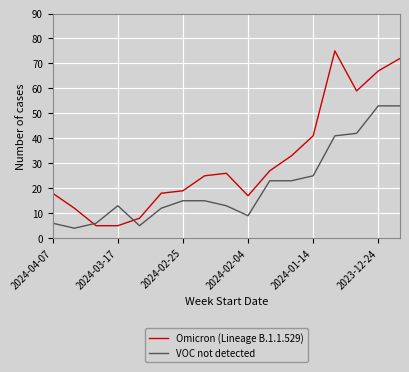

What is the difference between the maximum and minimum values in the VOC not detected series?

49